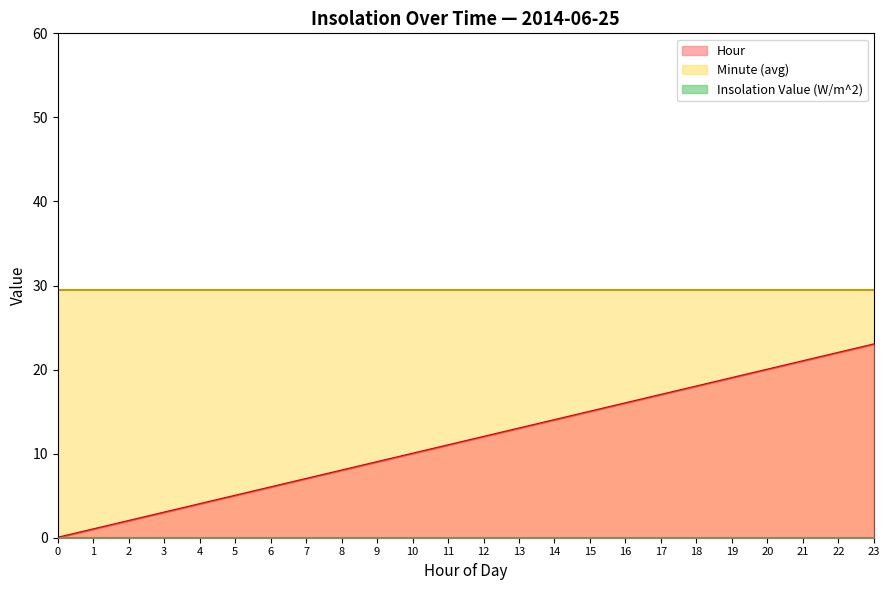

What is the greatest value displayed?

29.5